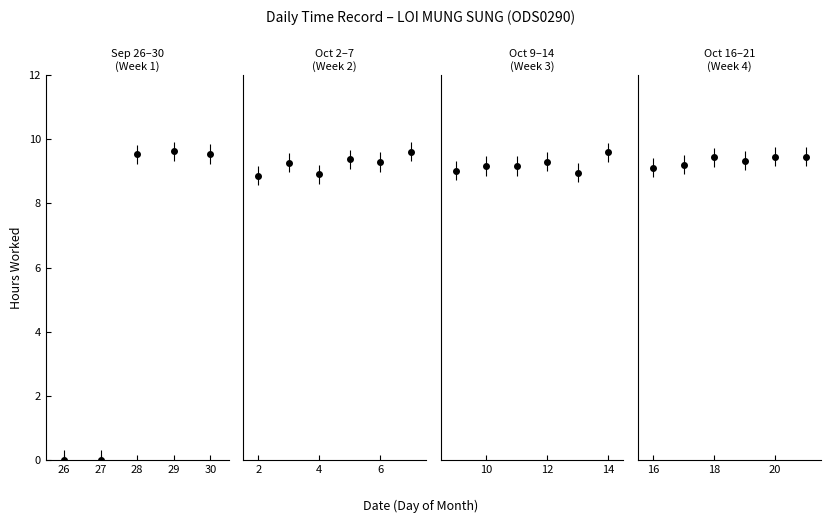

At which category is the sum across all series the highest?

29